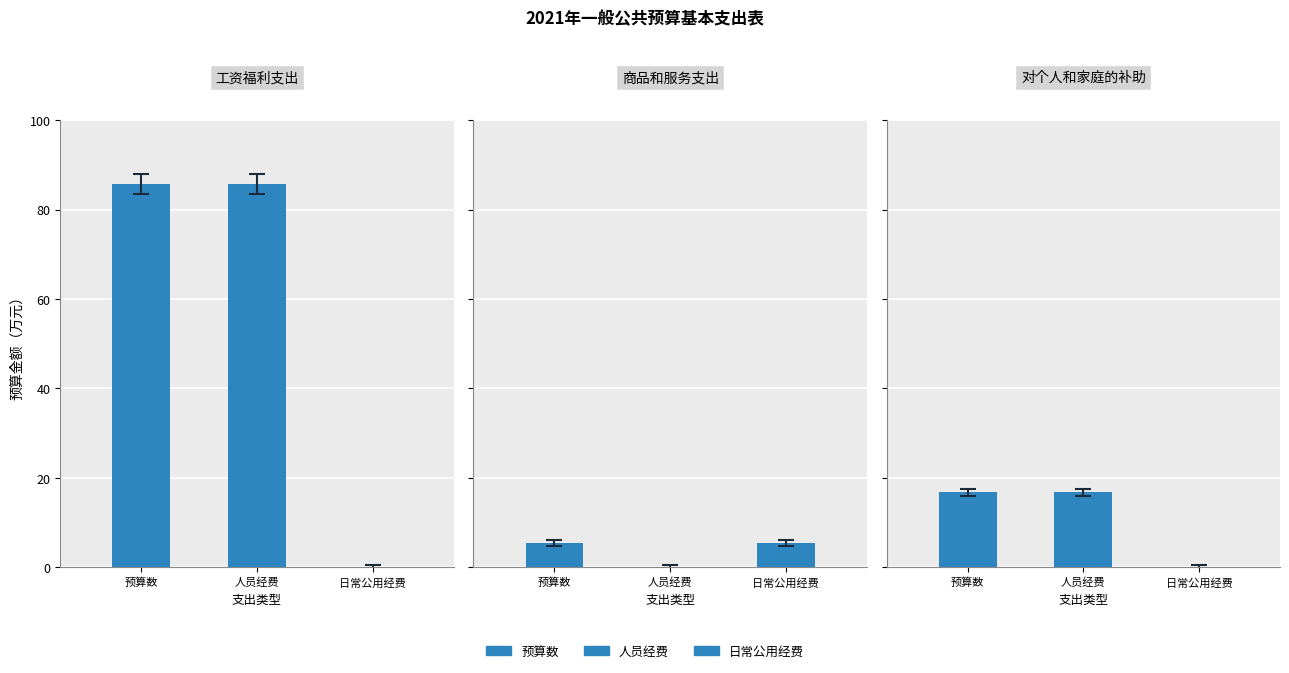

At which label is 商品和服务支出 closest to 2?

人员经费